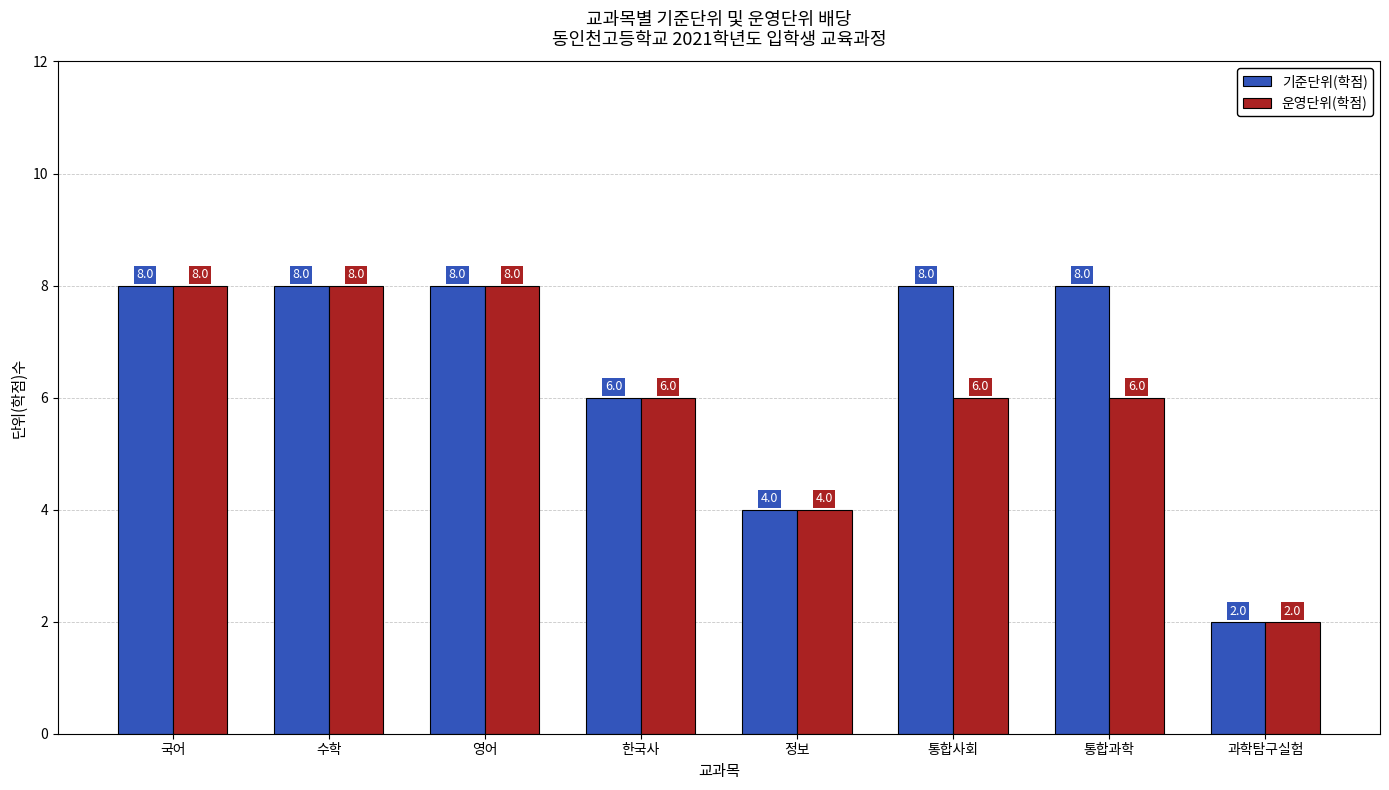

At 통합사회, list the series in order from largest to smallest.

기준단위(학점), 운영단위(학점)